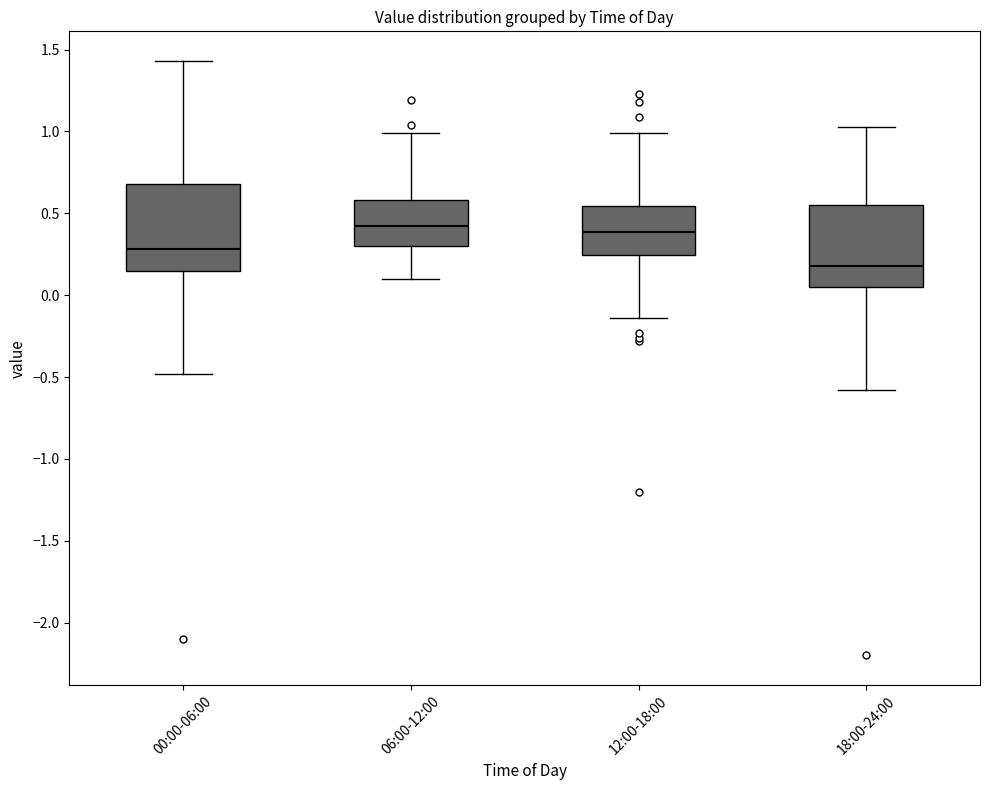

Which box has the lowest median line?

18:00-24:00